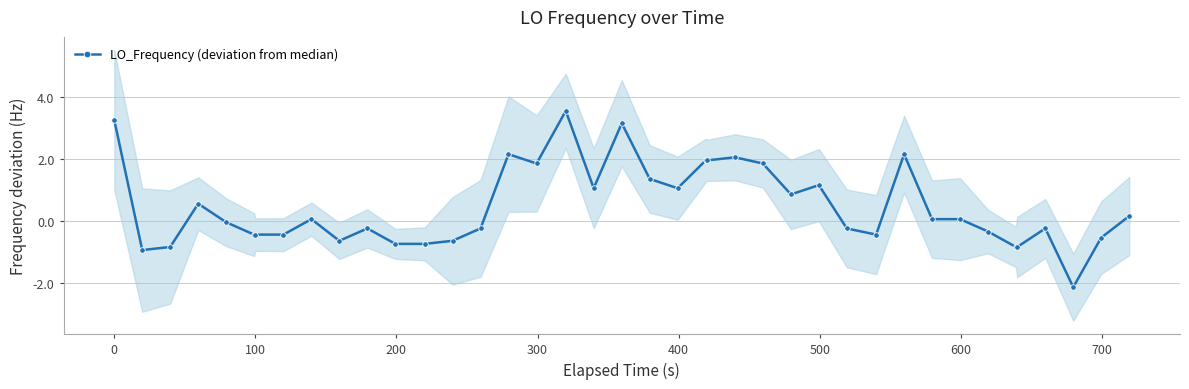

What is the value of the 37th point from the left?

-0.2